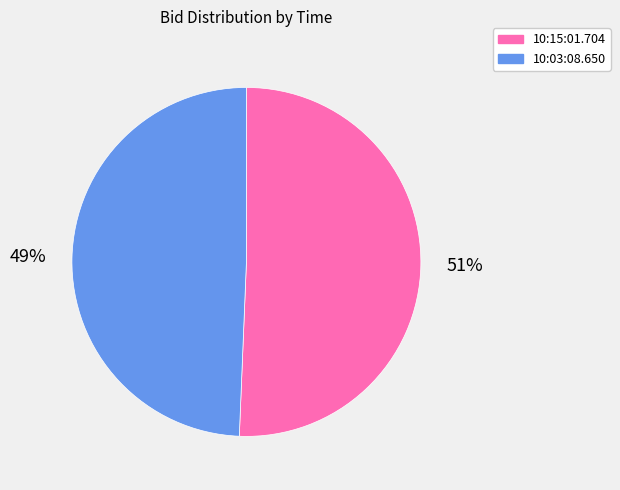

Is 10:15:01.704 the majority of the pie?

Yes